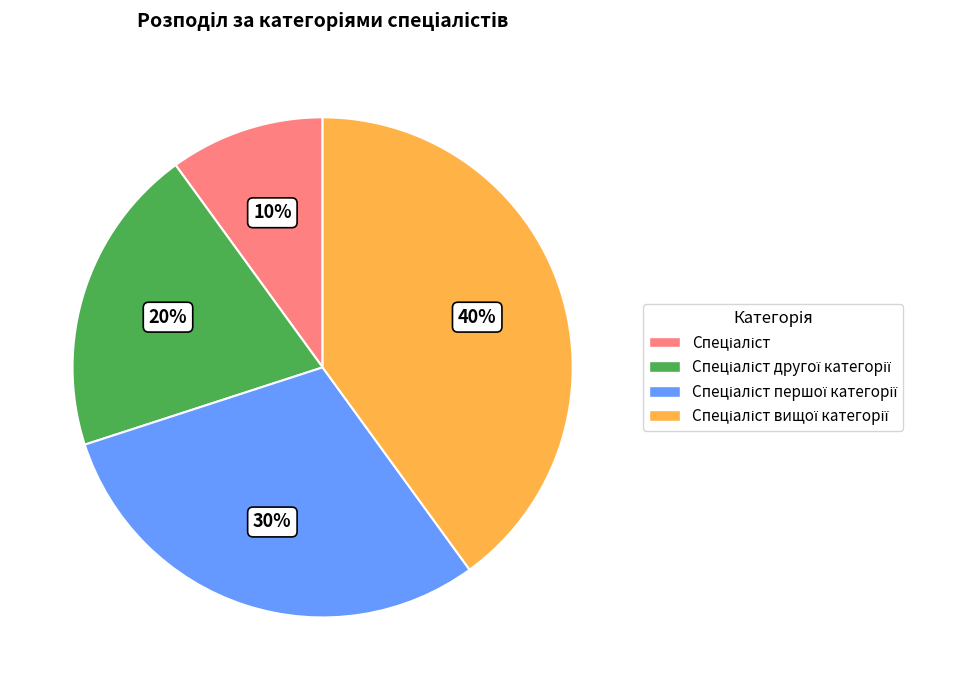

Is there any slice that represents more than half of the pie?

No